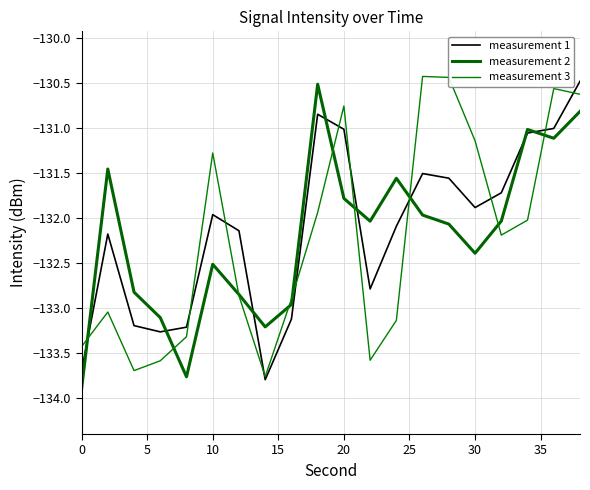

How many lines are shown in the chart?

3